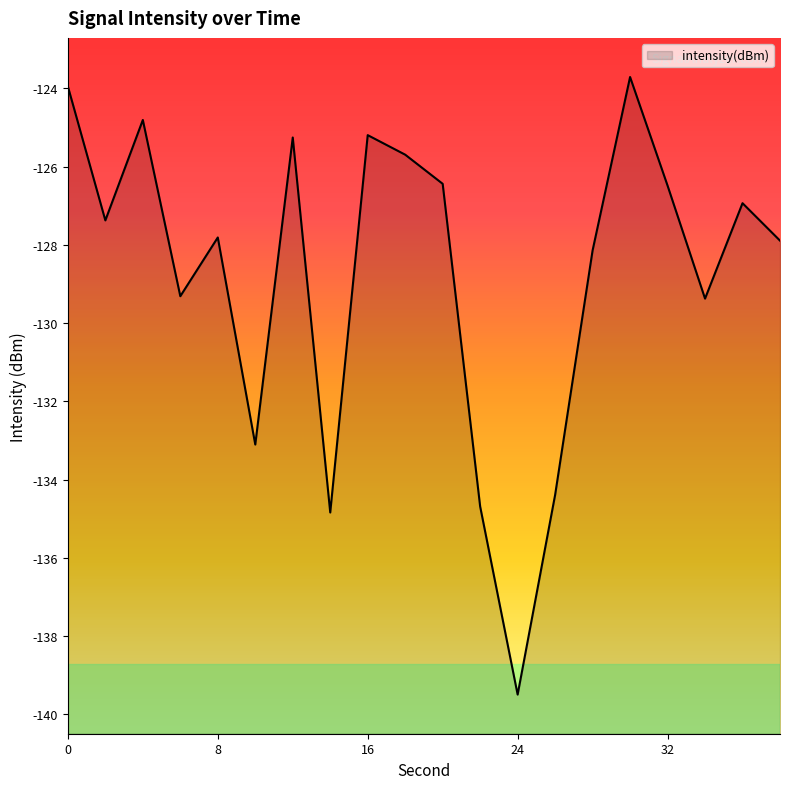

What is the difference between the values at 2 and 30?

3.7